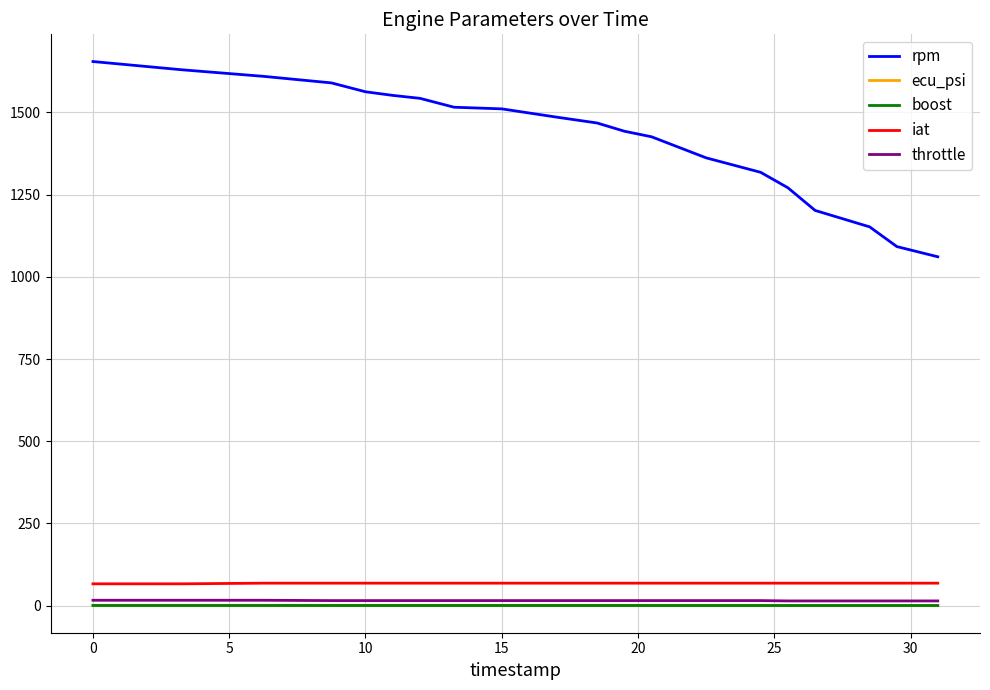

What are all the series names shown in the legend?

rpm, ecu_psi, boost, iat, throttle